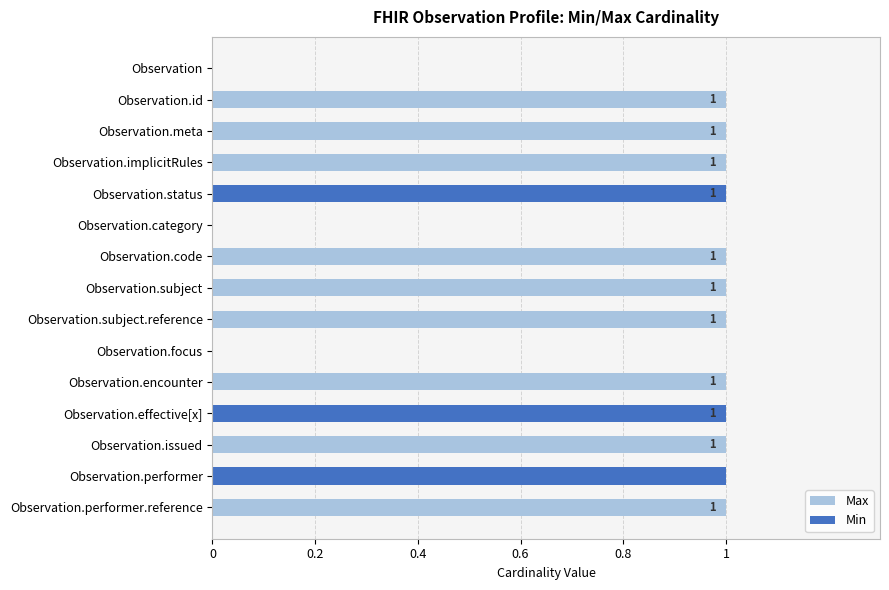

How many series are shown in this chart?

2